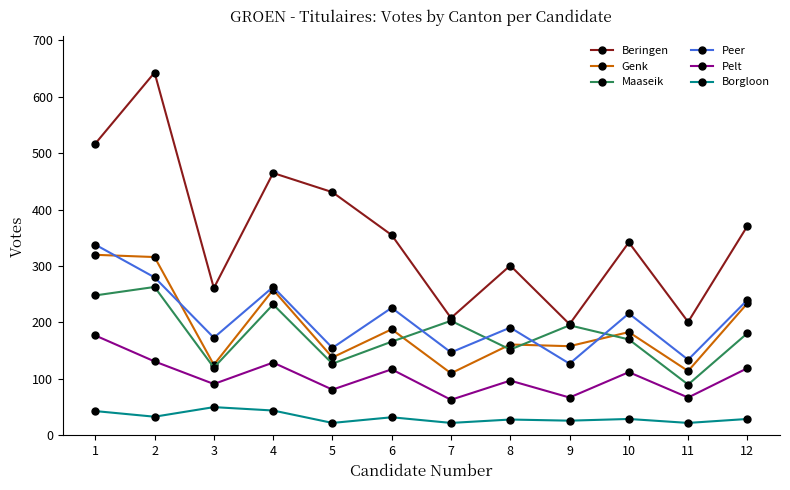

Is the value of Borgloon at 2 greater than the value of Peer at 4?

No